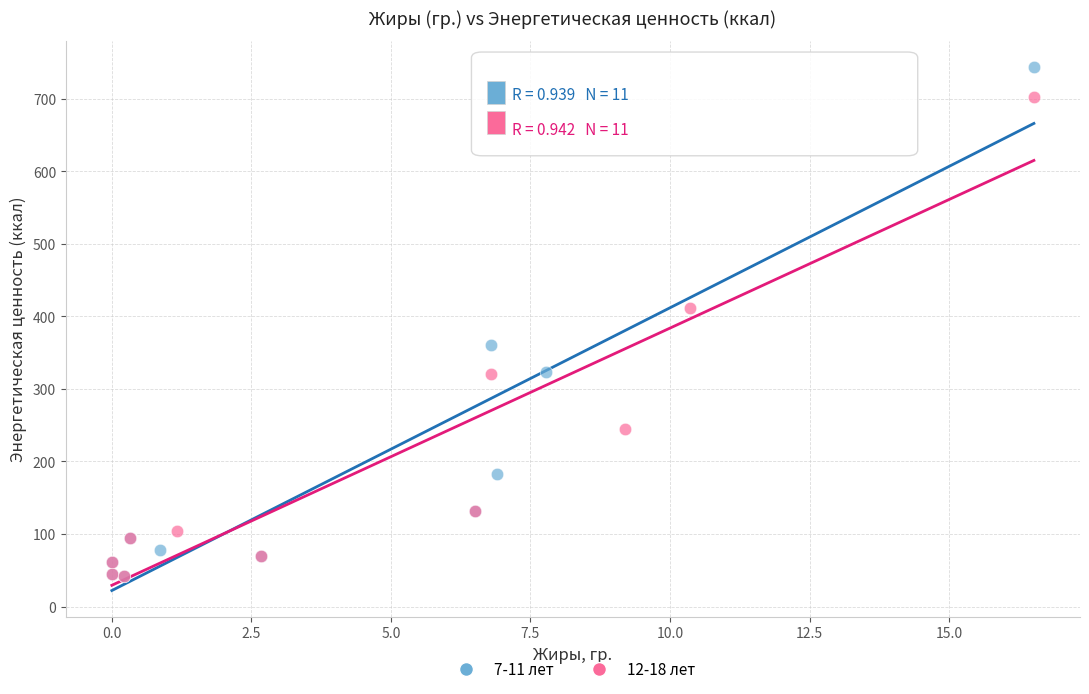

Which series reaches the maximum Y coordinate?

7-11 лет